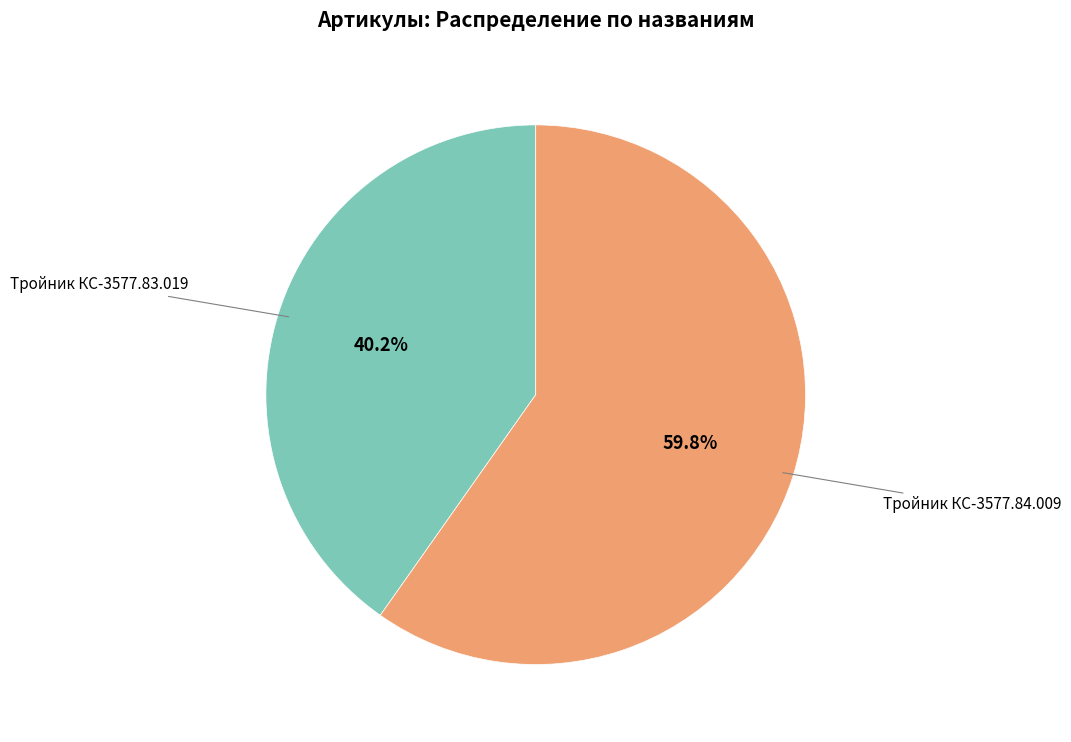

What is the total percentage of Тройник КС-3577.83.019 and Тройник КС-3577.84.009?

100.0%